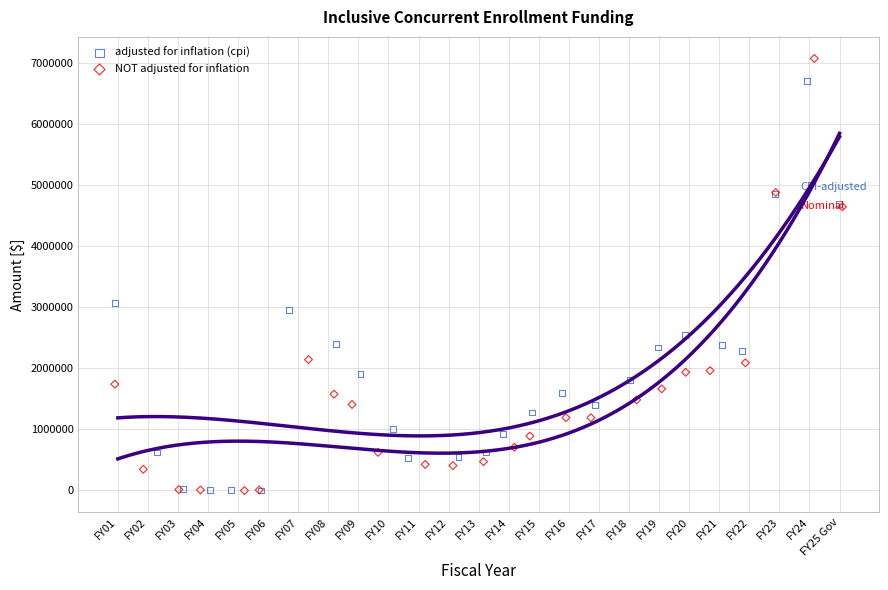

Which series has the widest spread of Y values?

NOT adjusted for inflation